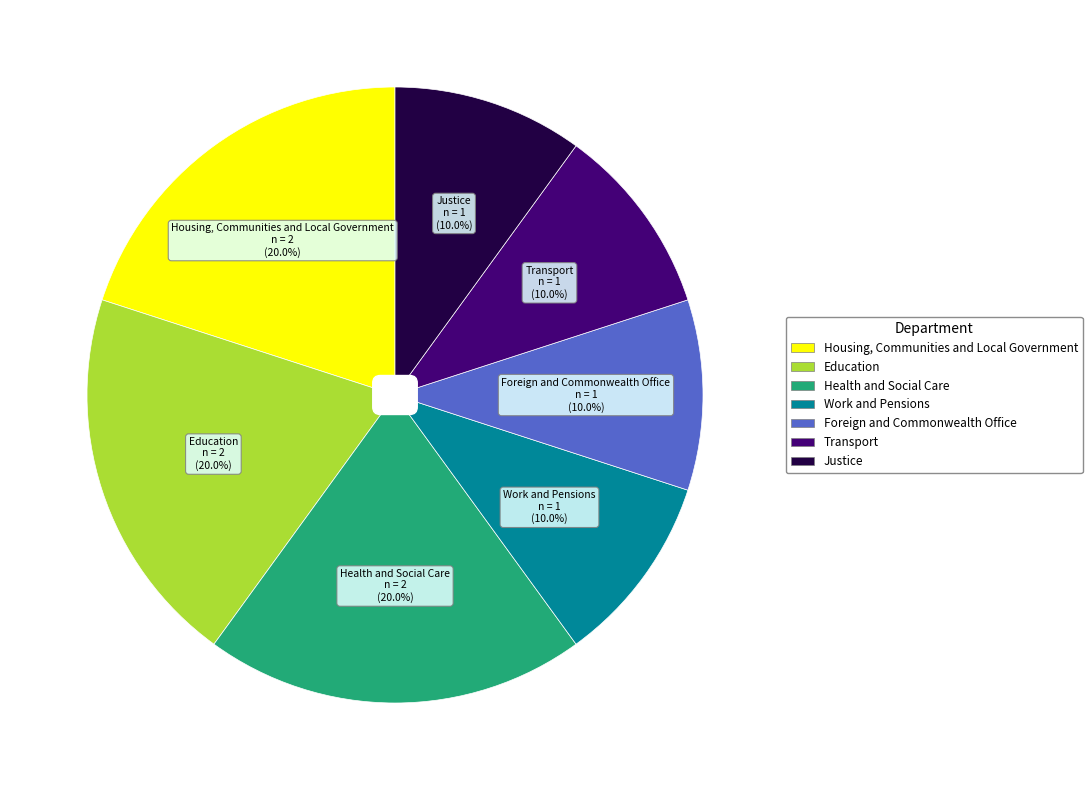

Count the number of slices in the pie.

7